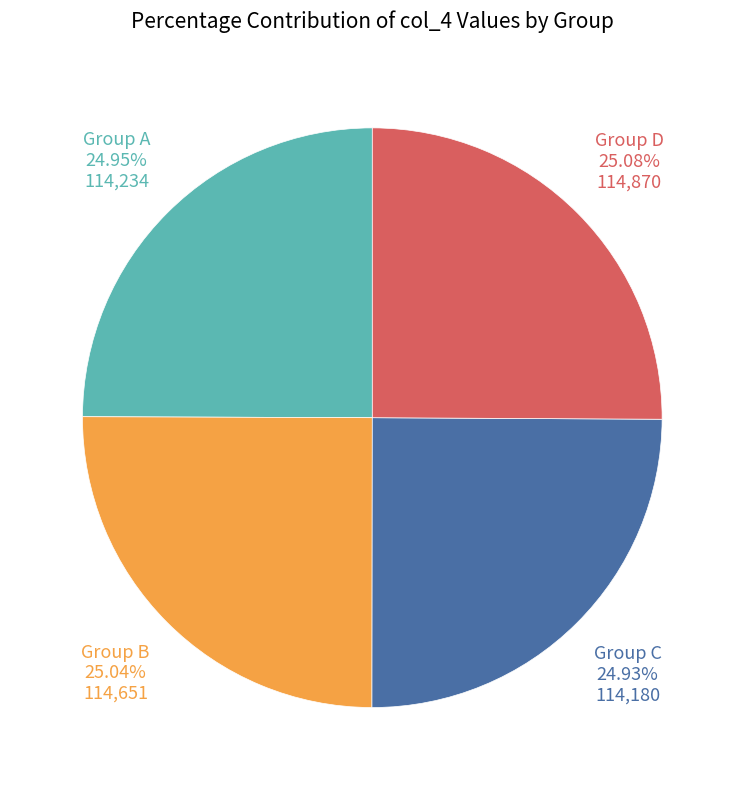

How many segments does this pie chart have?

4